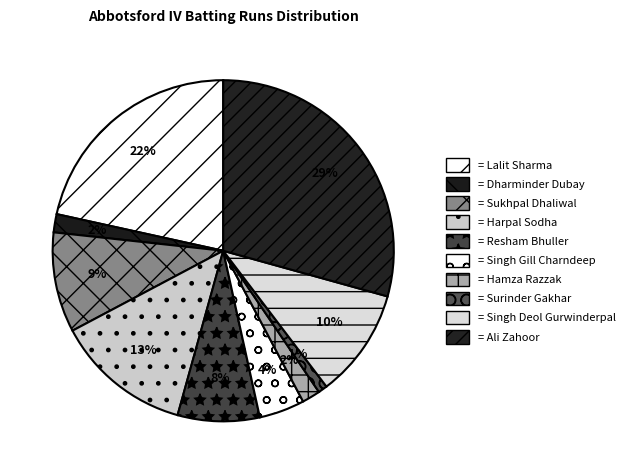

How many segments does this pie chart have?

10